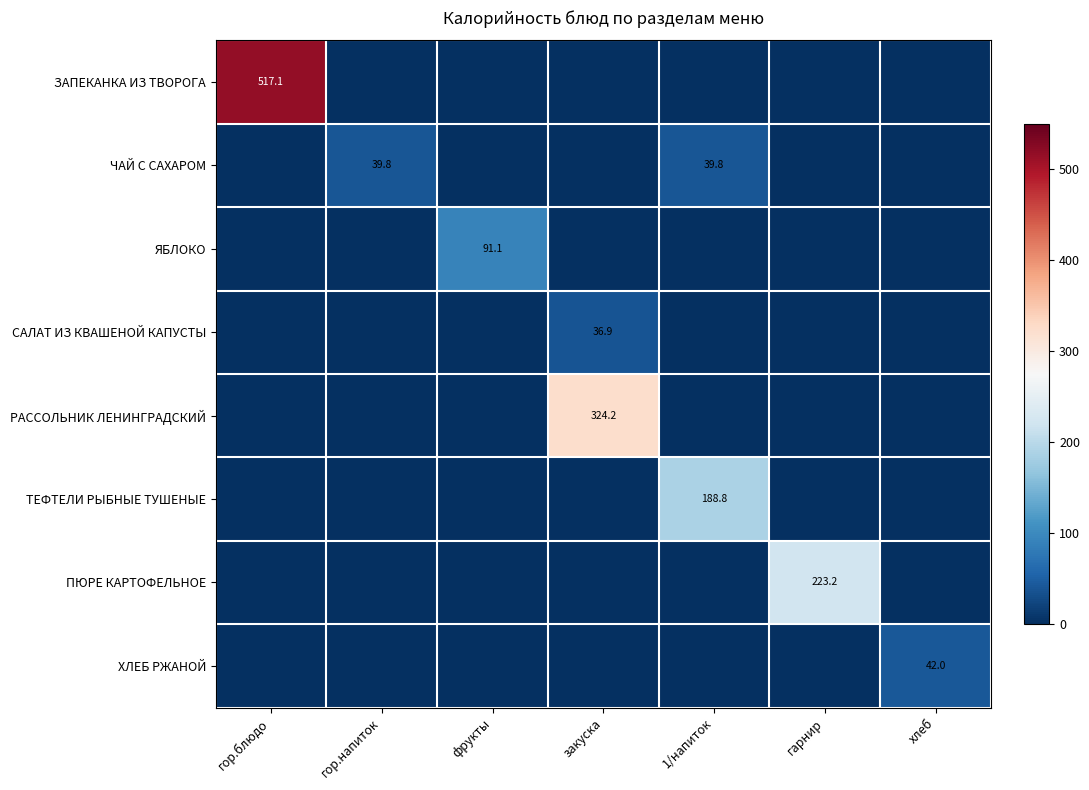

Is it true that ЧАЙ С САХАРОМ equals 58.2 at гор.напиток?

False